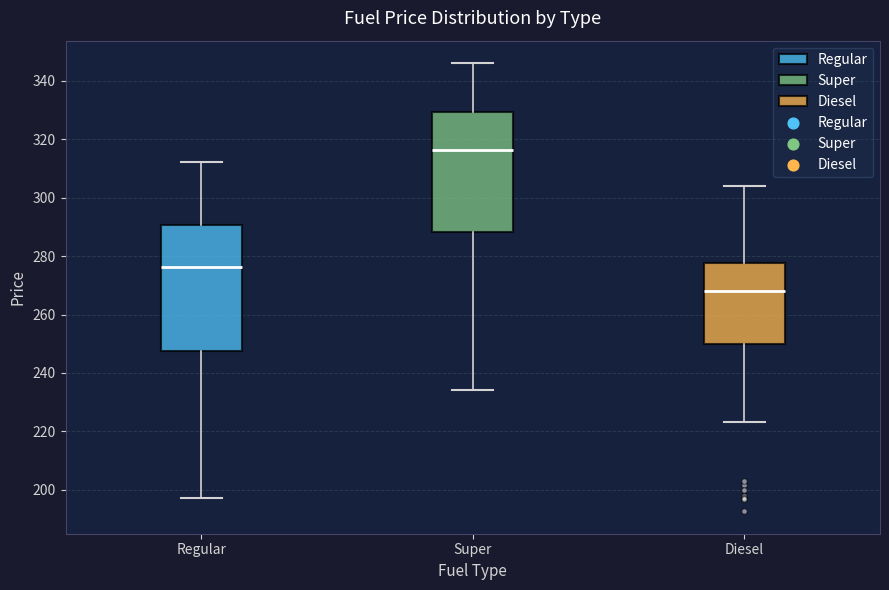

Reading left to right, transcribe this box plot: for each box, give where its median line is, the range the box spans, and where its two whiskers end, as read against the y-axis. The values are not printed on the chart, so give them approximately, as read against the axis.

Regular: median 276, box 248 to 290, whiskers 198 to 312
Super: median 316, box 288 to 330, whiskers 234 to 346
Diesel: median 268, box 250 to 278, whiskers 224 to 304